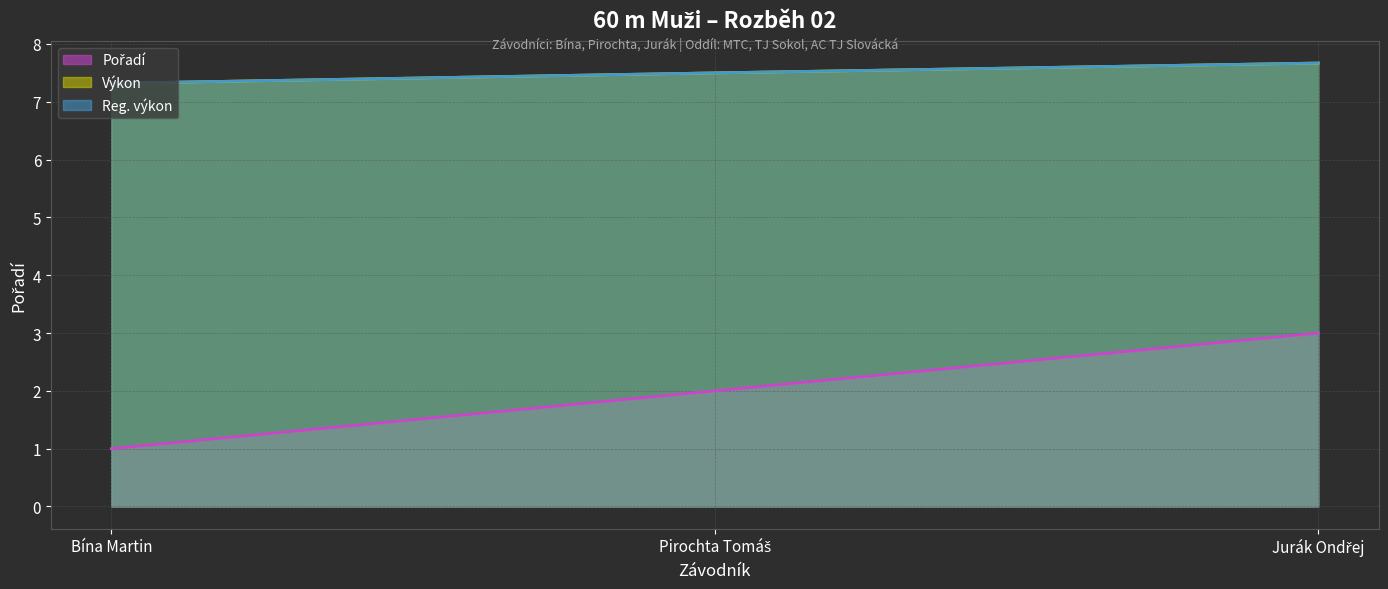

At which category is the sum across all series the highest?

Jurák Ondřej